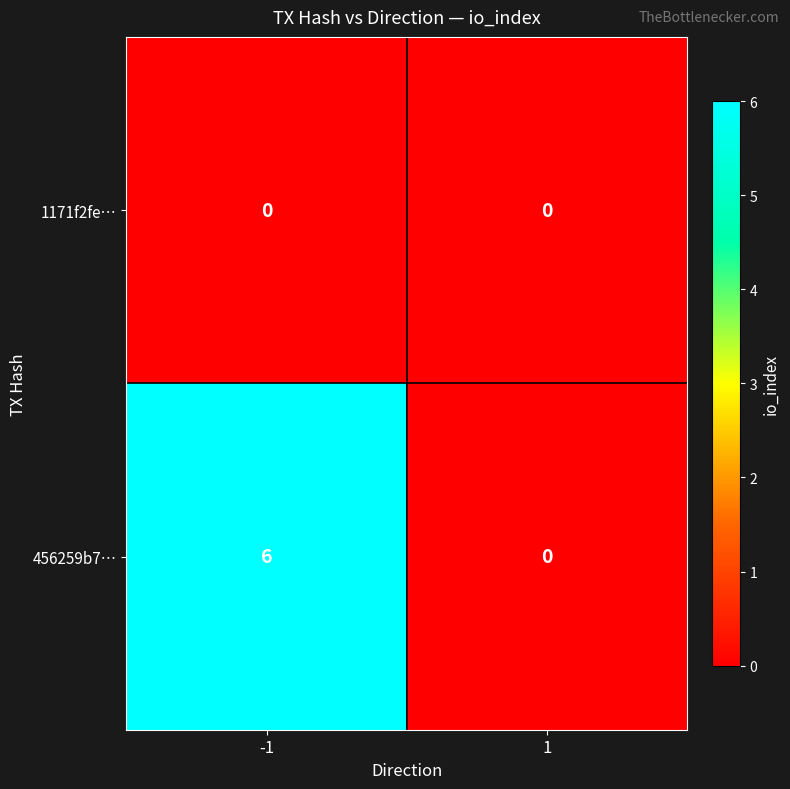

At which category is the sum across all series the highest?

-1